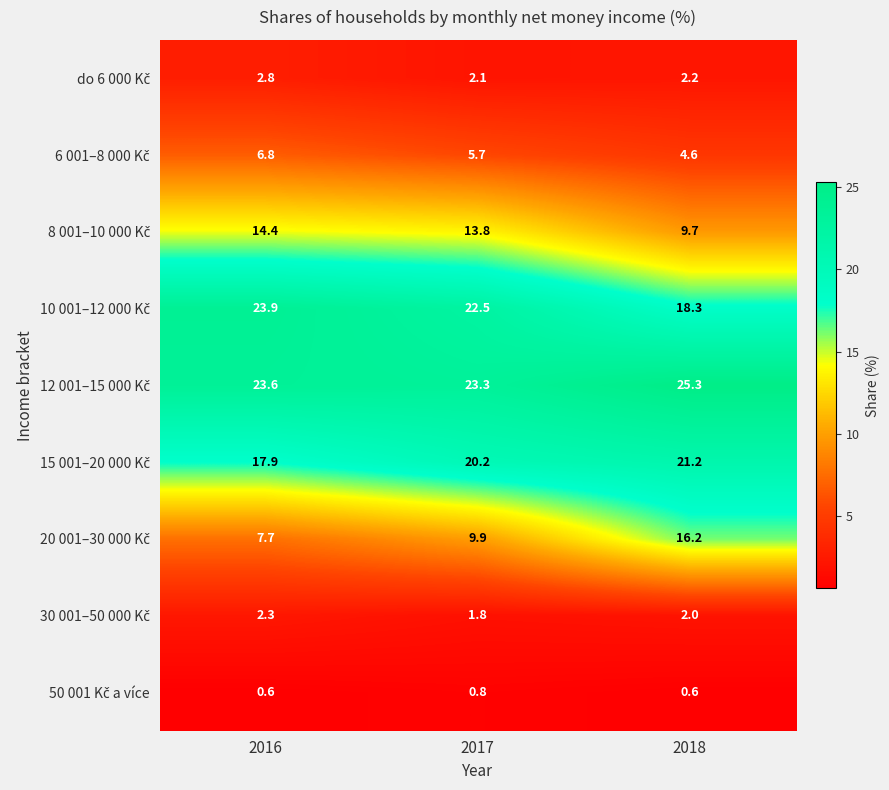

What is the spread (max minus min) of values at 2016?

23.3